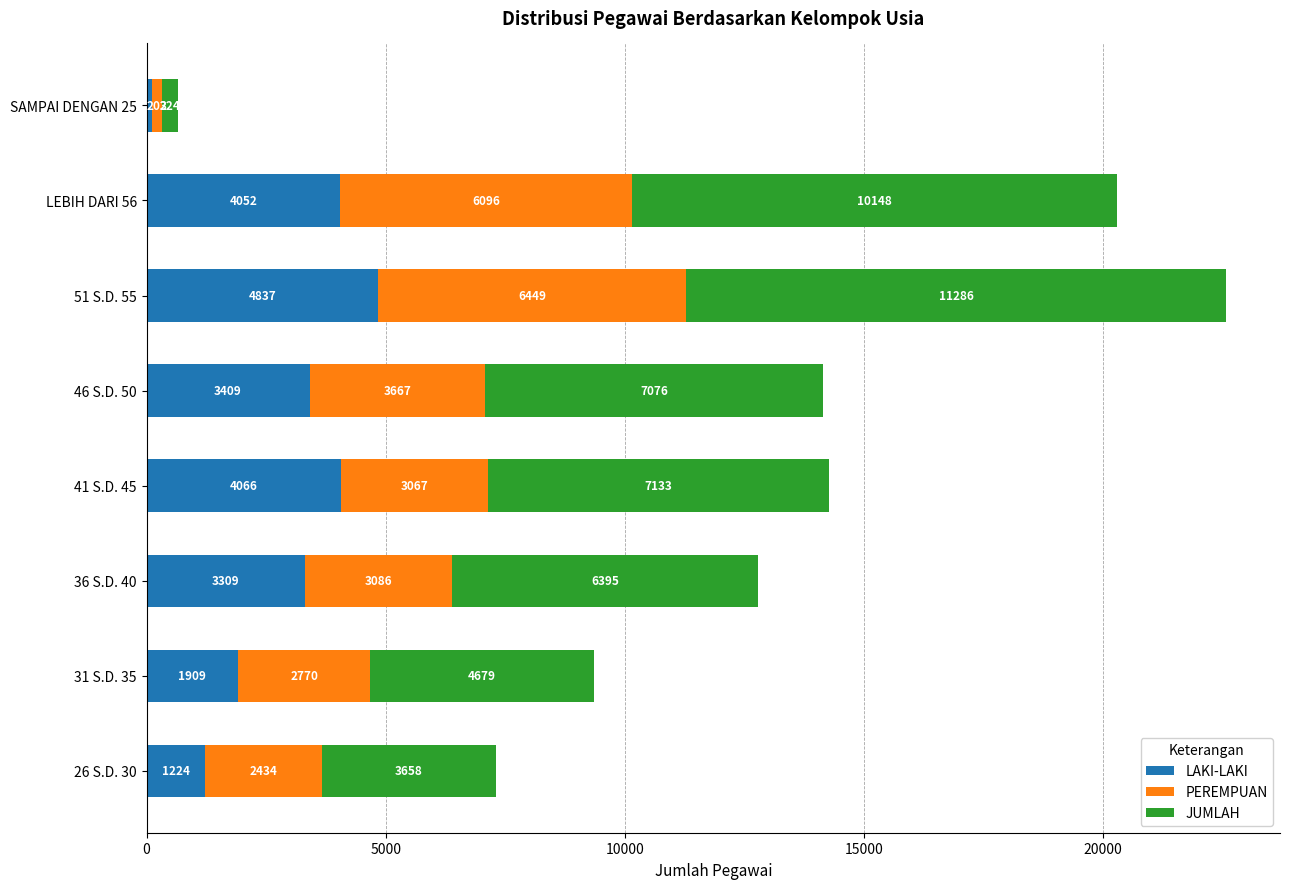

What is the total value across all series at LEBIH DARI 56?

20296